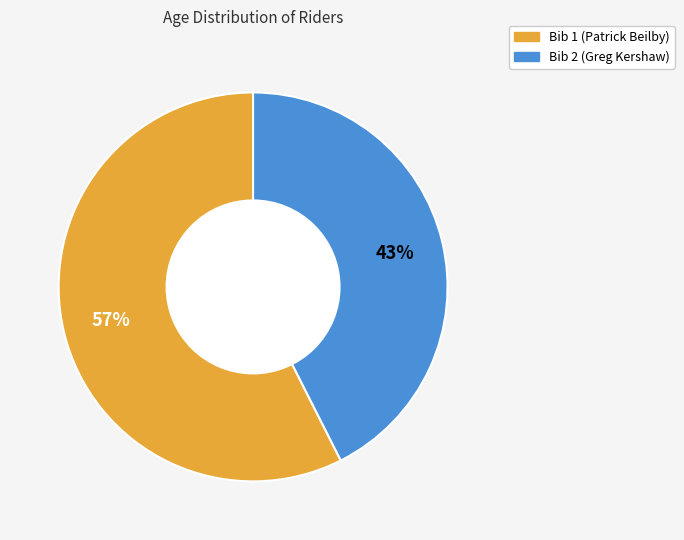

The Bib 1 (Patrick Beilby) slice represents 57% of the pie. True or false?

True